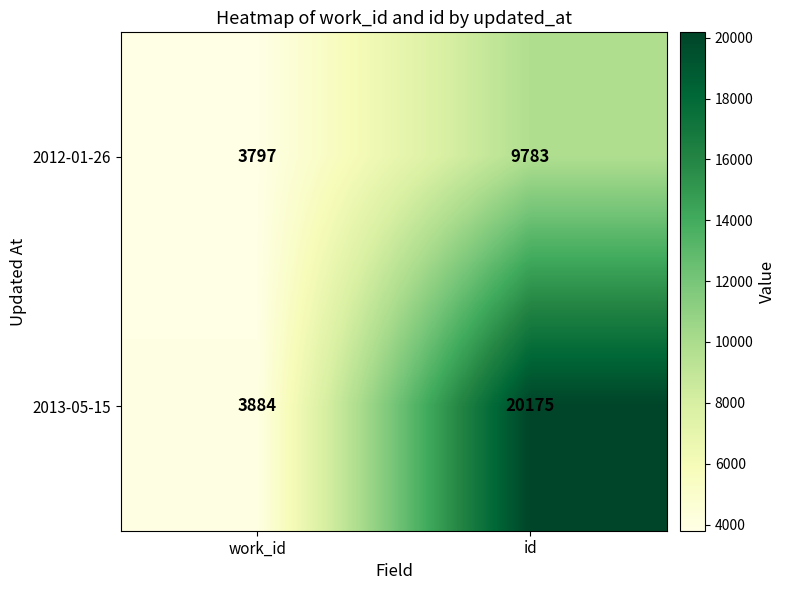

What is the approximate value of 2012-01-26 at id, to the nearest 50?

9800